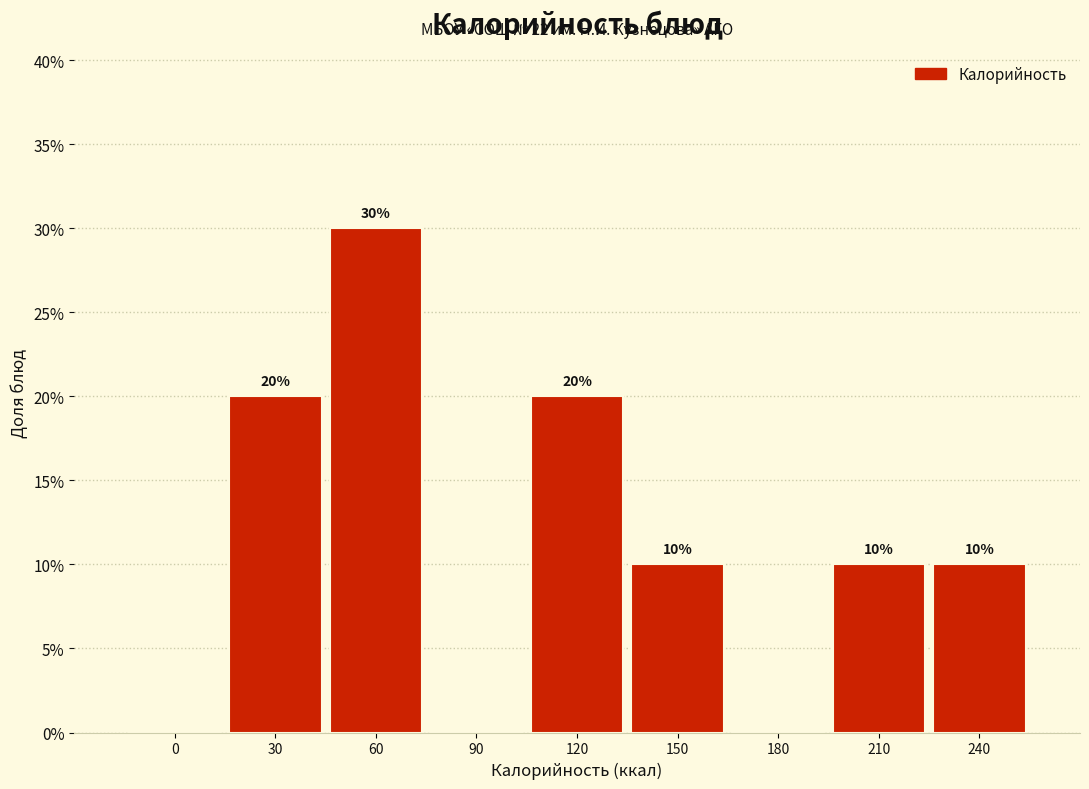

Are the bars horizontal?

No